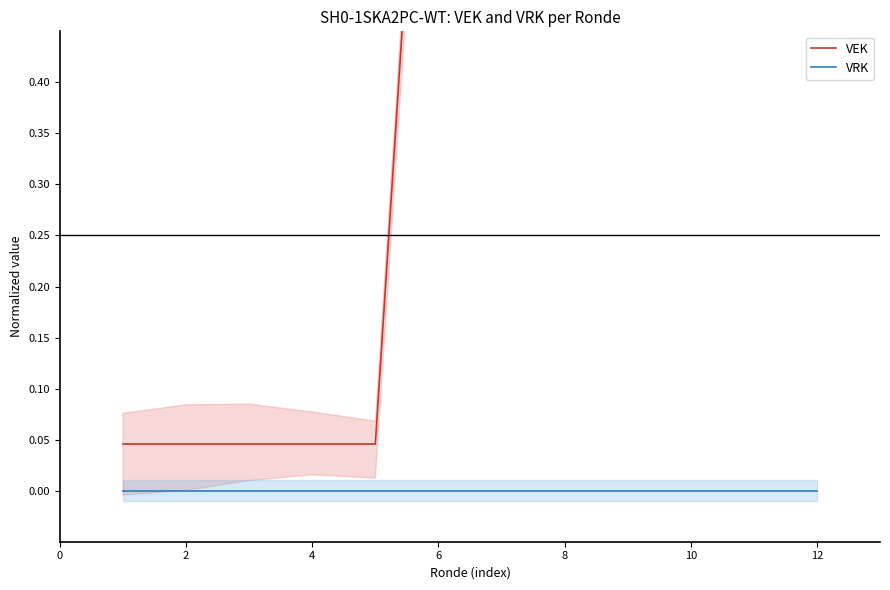

What is the sum of the VEK values at 10 and 4?

1.0